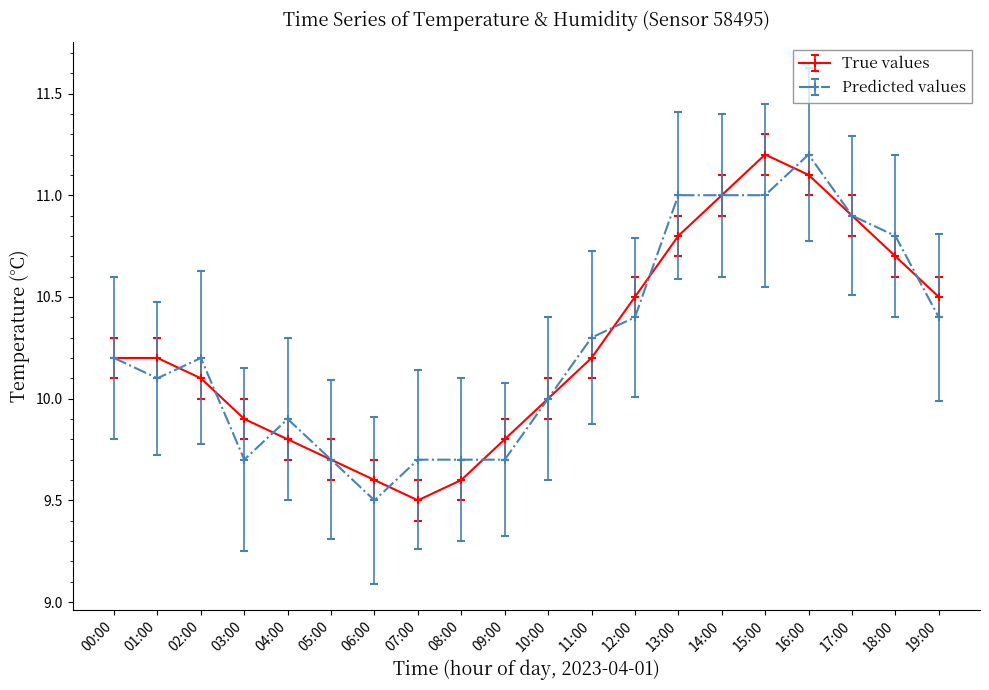

Where is the first local minimum for True values?

07:00